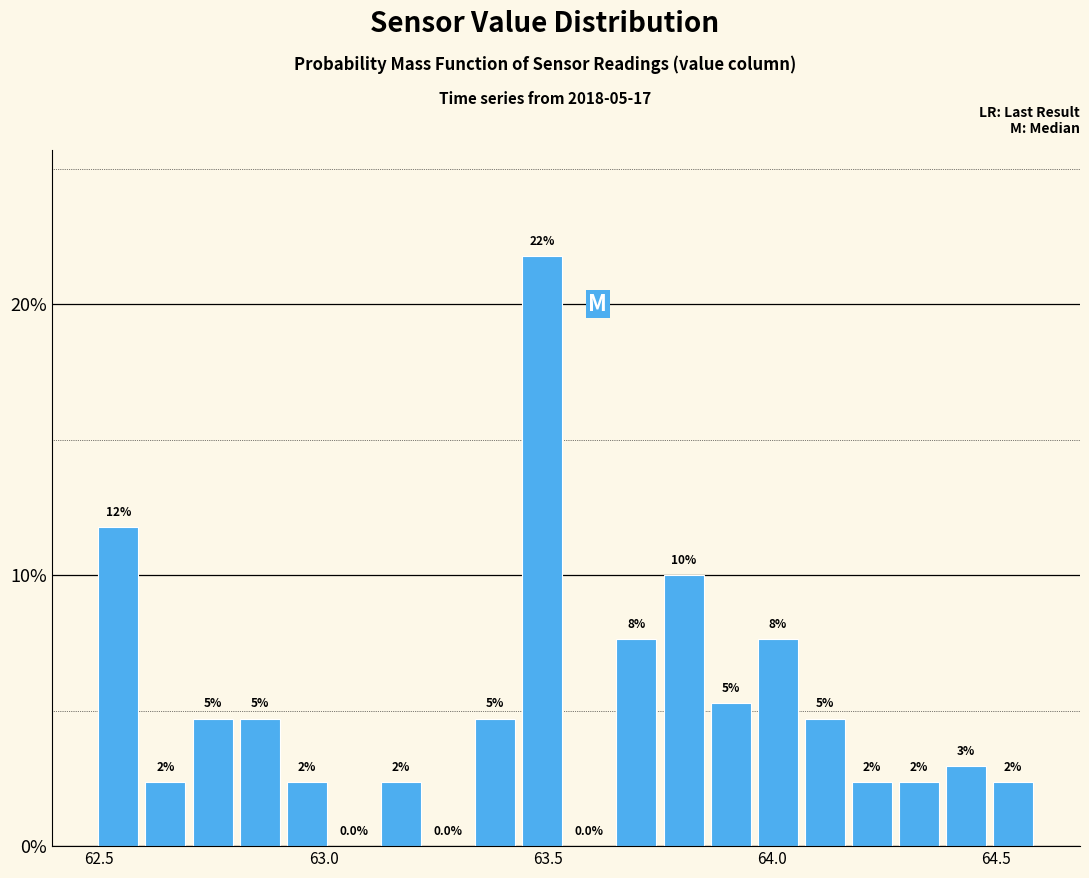

Around what value on the x-axis is the tallest bar? Give the approximate position of its centre, as read against the axis.

63.50